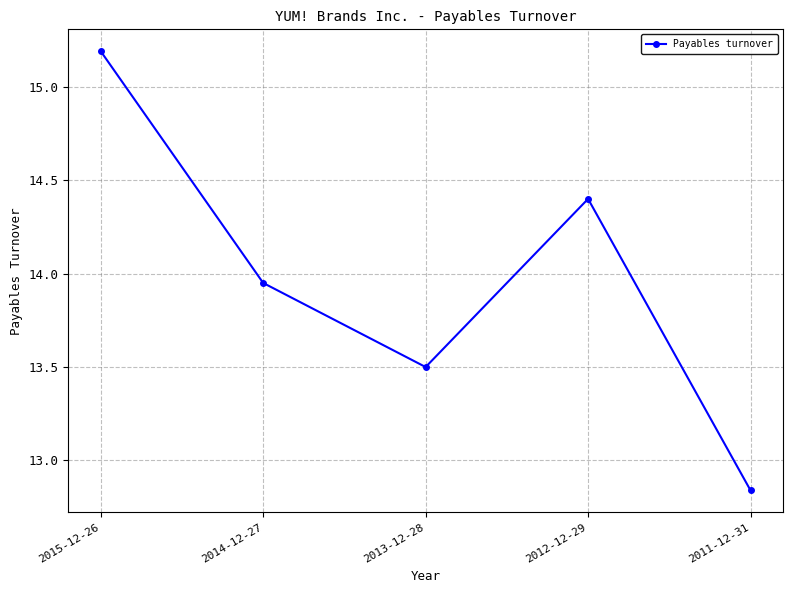

What is the value of the 1st point from the left?

15.2